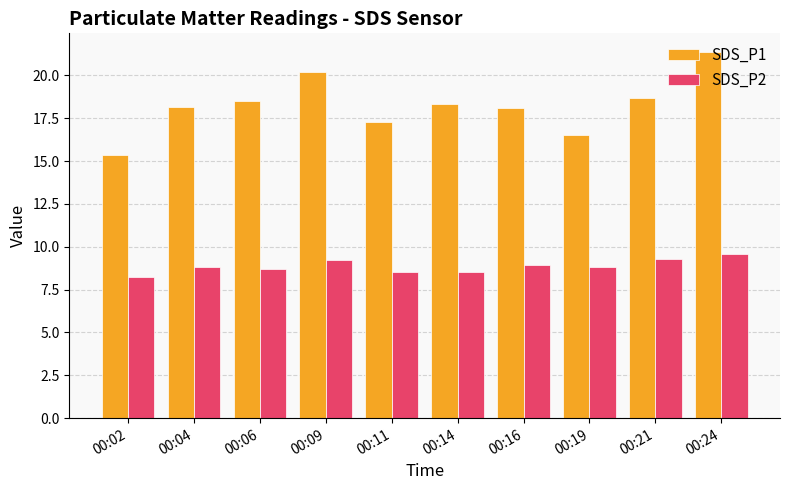

Which series has the widest spread of values?

SDS_P1